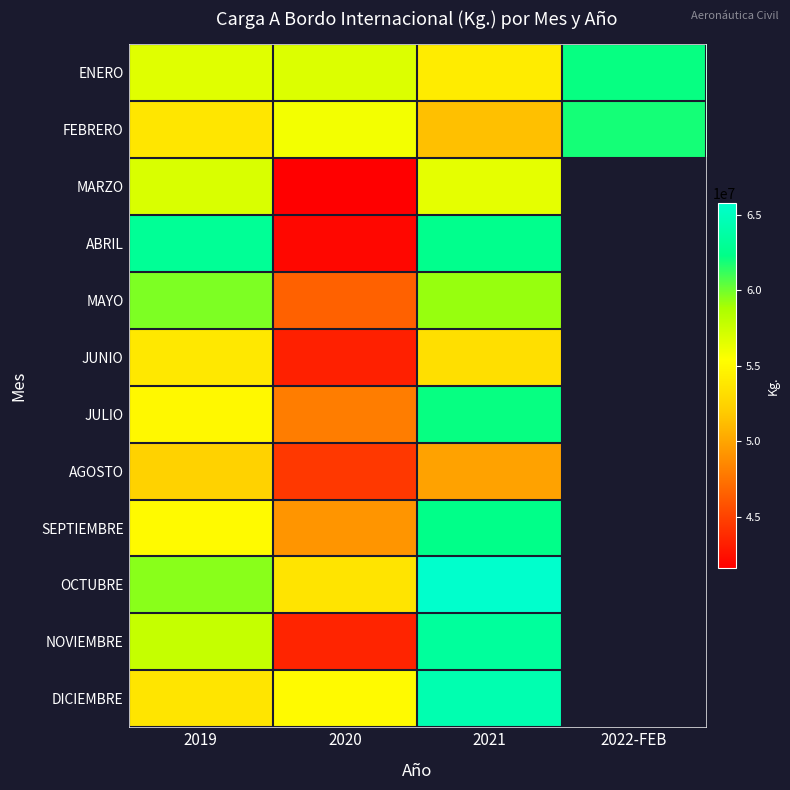

Reading right to left, transcribe all the data shown in this chart.

ENERO: 2022-FEB=62146912	2021=54173601	2020=56824715	2019=56622808
FEBRERO: 2022-FEB=61891058	2021=51379669	2020=55866781	2019=53752997
MARZO: 2022-FEB=0	2021=56433041	2020=41600394	2019=56912958
ABRIL: 2022-FEB=0	2021=62566626	2020=41989206	2019=63030723
MAYO: 2022-FEB=0	2021=59246709	2020=46602588	2019=59765537
JUNIO: 2022-FEB=0	2021=53280309	2020=43277528	2019=53896068
JULIO: 2022-FEB=0	2021=62137181	2020=48004739	2019=54948504
AGOSTO: 2022-FEB=0	2021=49827047	2020=44480786	2019=52380935
SEPTIEMBRE: 2022-FEB=0	2021=62395746	2020=49209456	2019=55078792
OCTUBRE: 2022-FEB=0	2021=65765430	2020=53612248	2019=59506249
NOVIEMBRE: 2022-FEB=0	2021=63331132	2020=43468537	2019=57696497
DICIEMBRE: 2022-FEB=0	2021=64354904	2020=55124755	2019=53704905